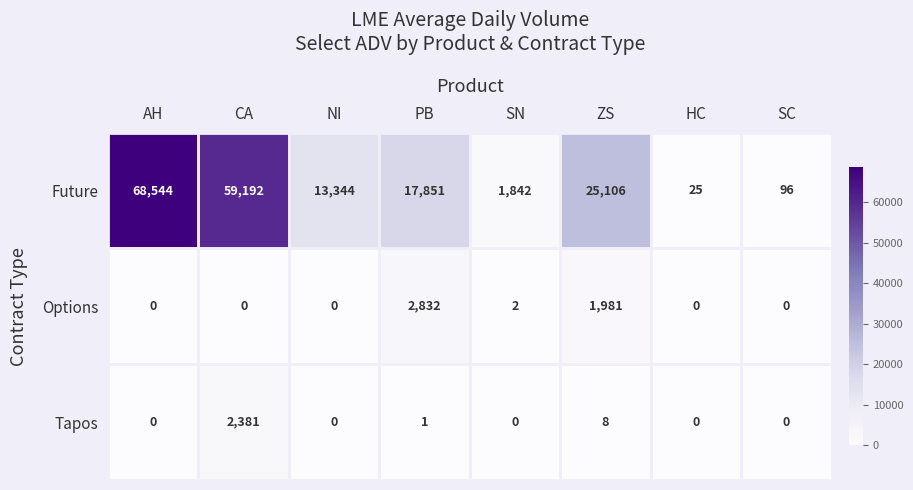

At which category does the chart reach its peak across all series?

AH